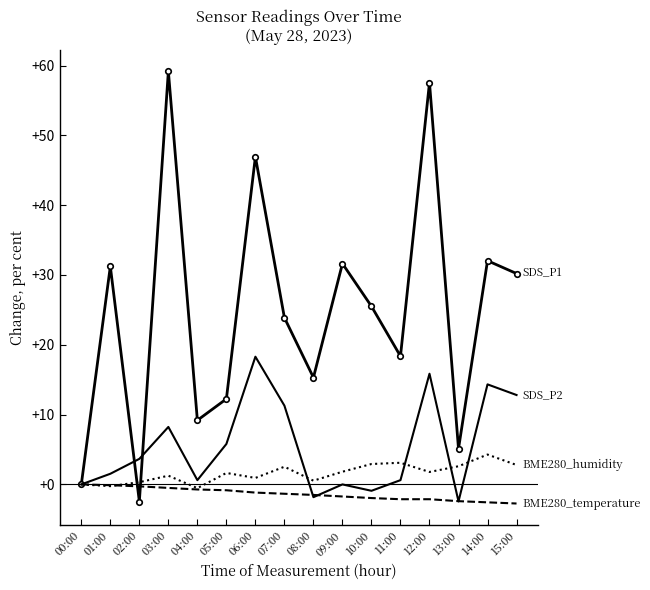

What is the minimum value shown in the chart?

-2.7